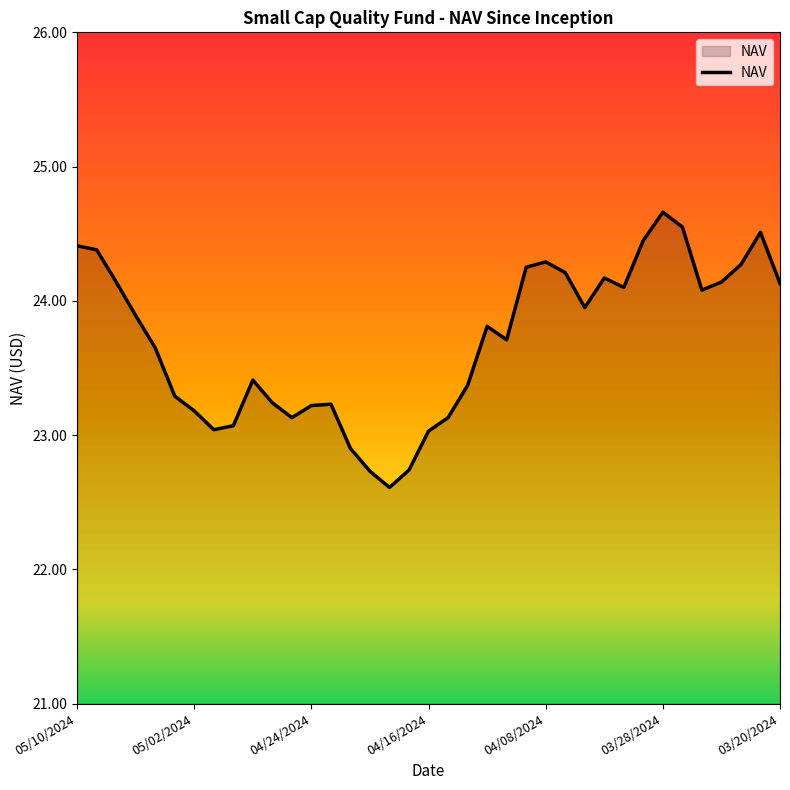

What is the maximum value shown in the chart?

24.7